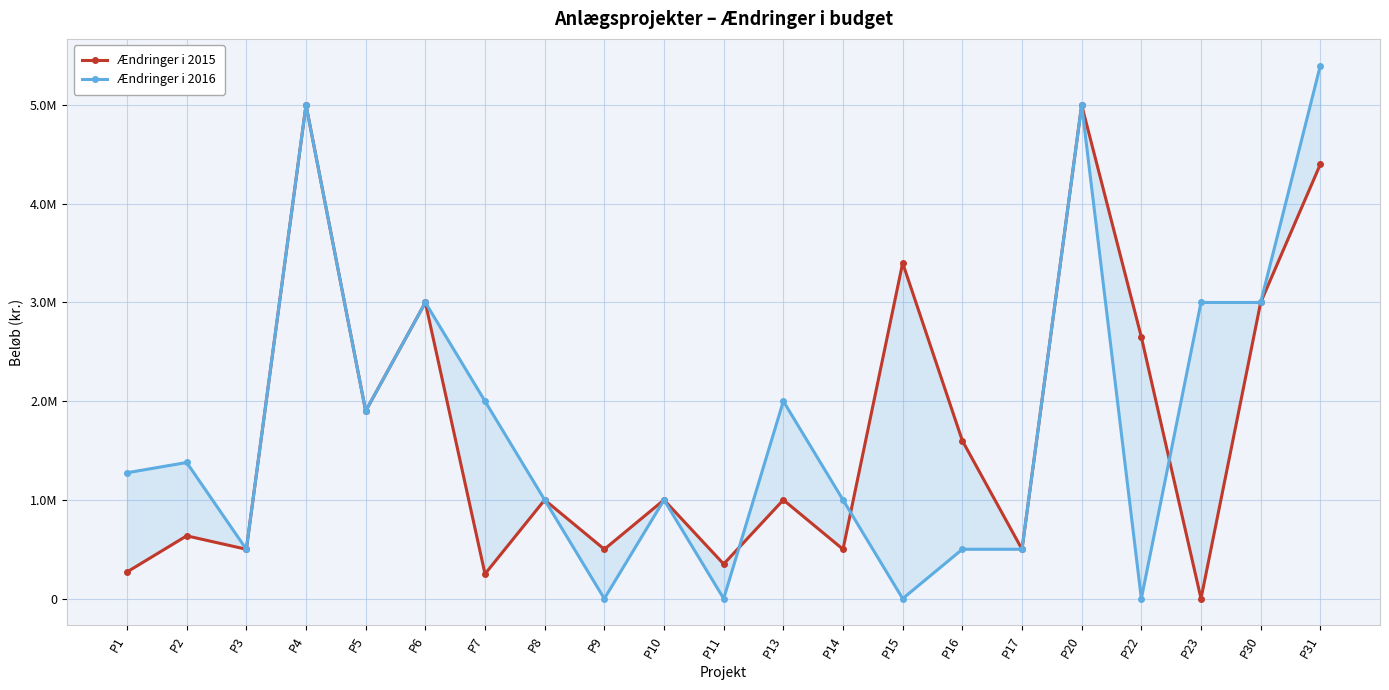

At which label does Ændringer i 2016 reach its minimum?

P9